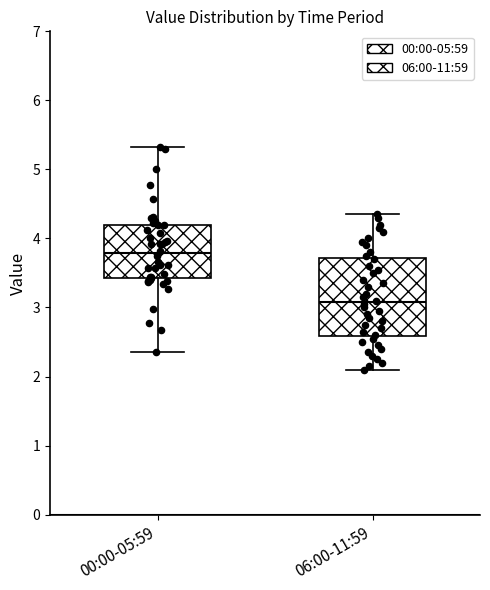

Which box is the tallest, from its lower edge to its upper edge?

06:00-11:59